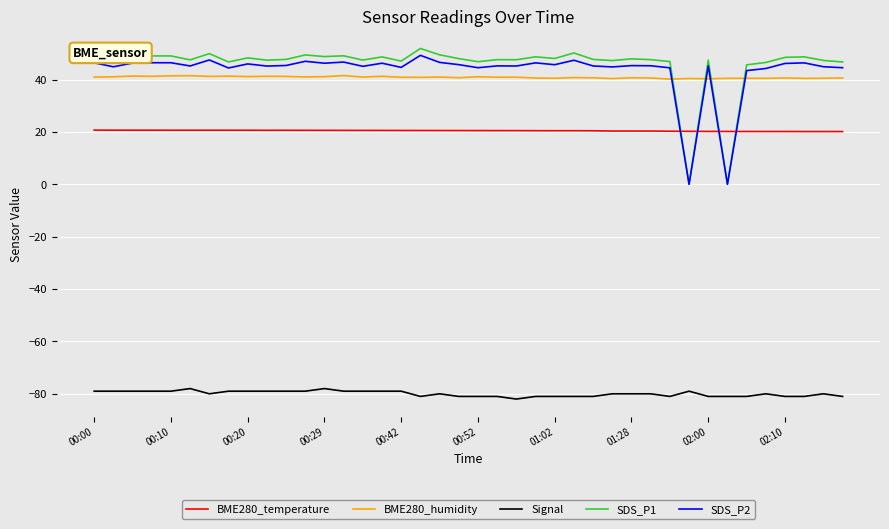

Which series has the widest spread of values?

SDS_P1